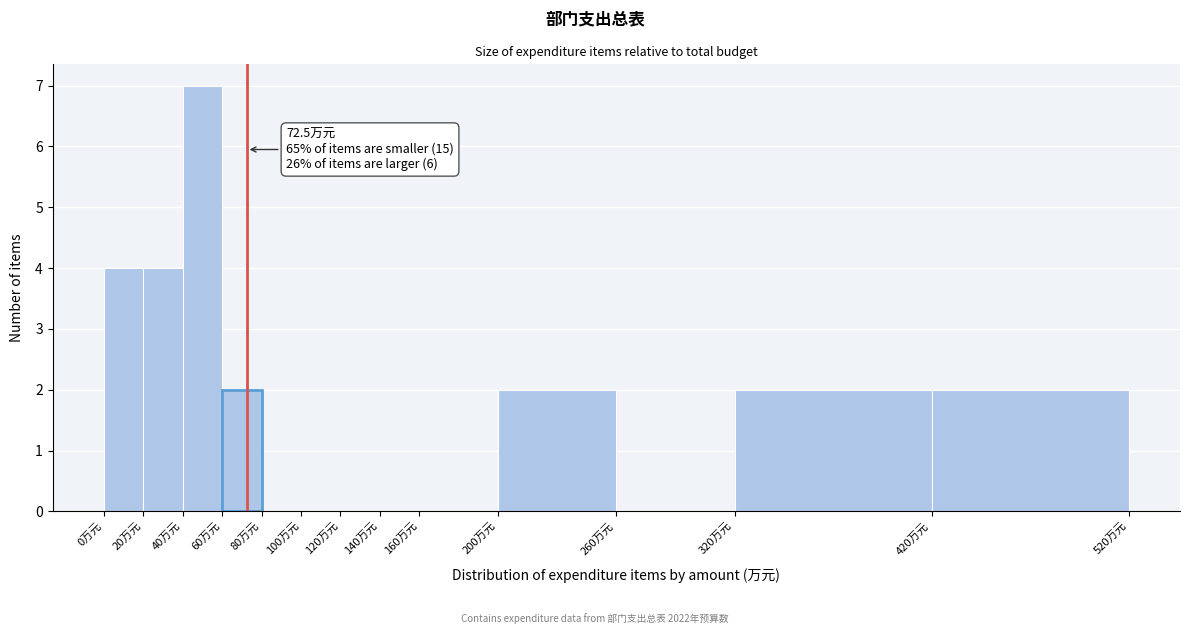

Over which range of the x-axis is the bar tallest?

40 to 60